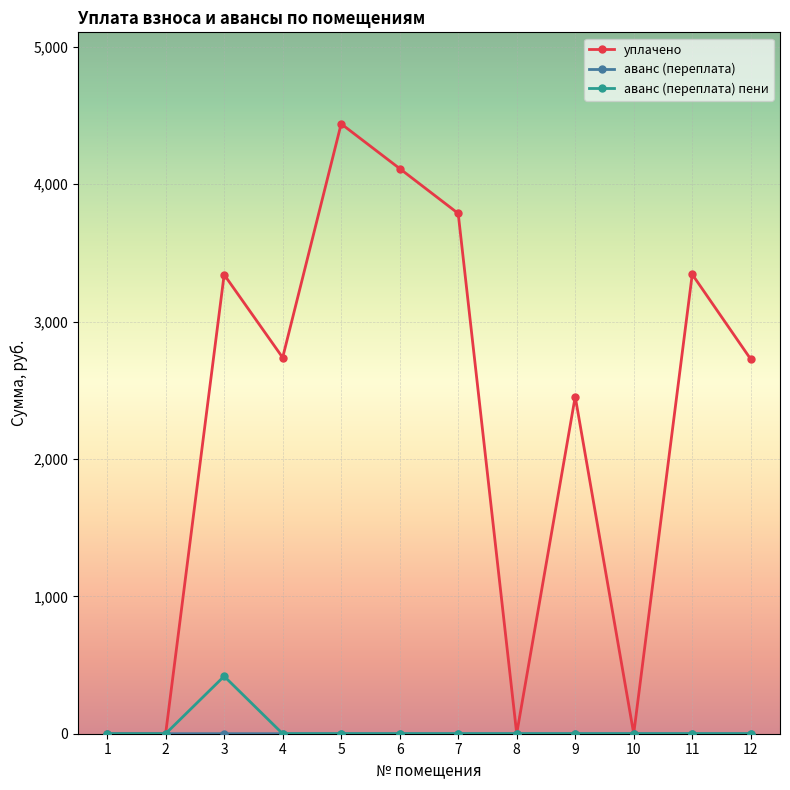

At how many categories does at least one series exceed 1271?

8